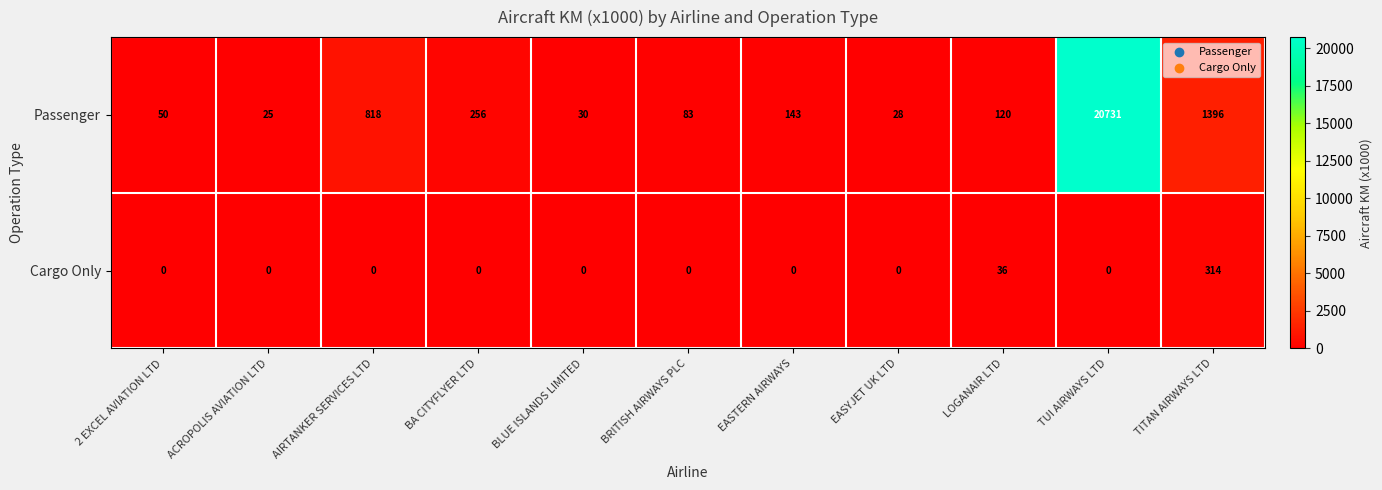

At which category does the chart reach its peak across all series?

TUI AIRWAYS LTD